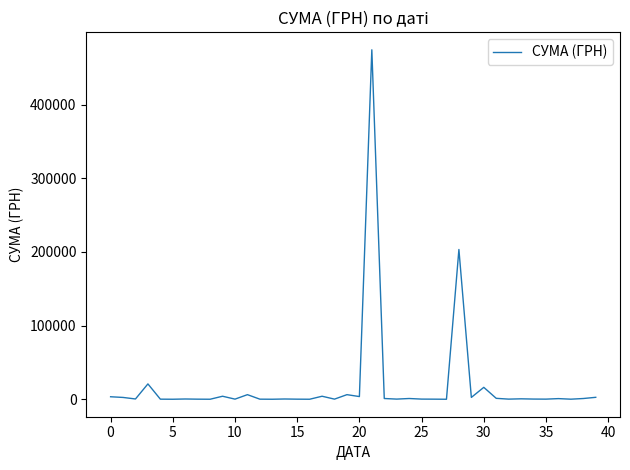

What is the greatest value displayed?

474245.3